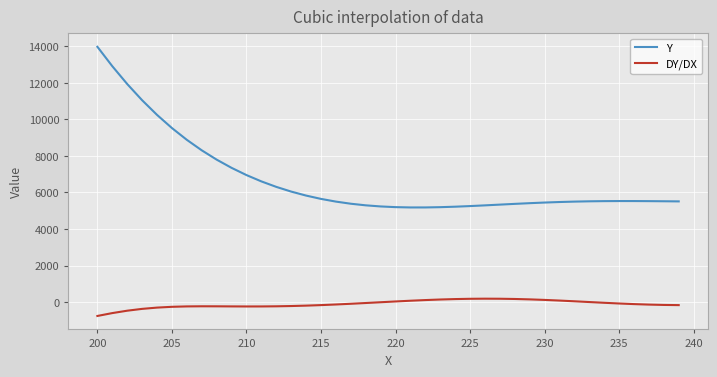

Which series has the largest total across all categories?

Y